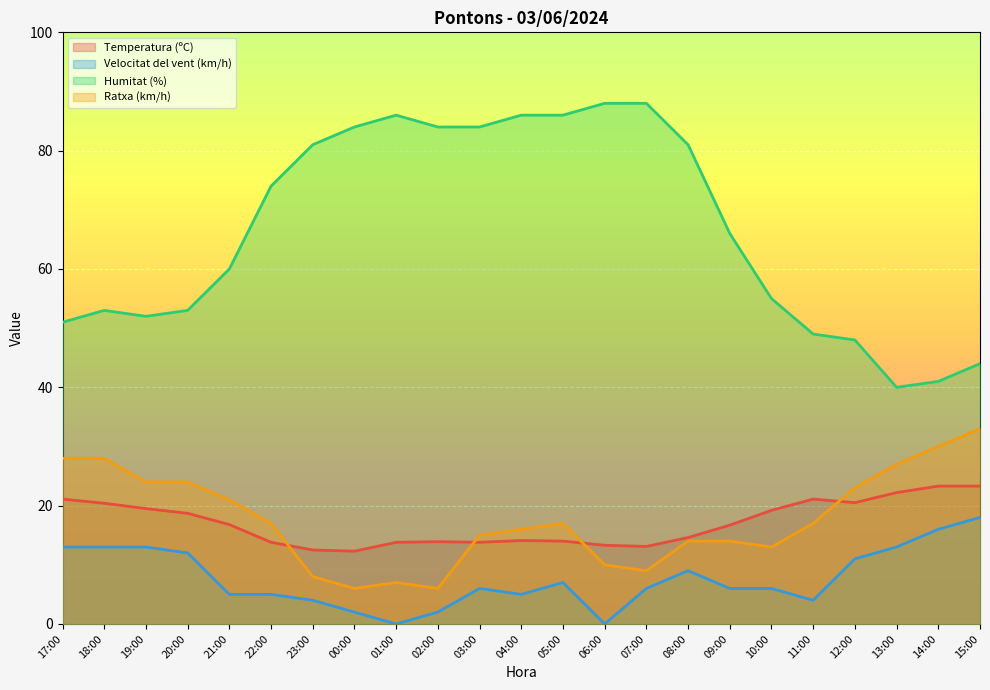

True or false: Temperatura (ºC) and Ratxa (km/h) cross at least once.

True